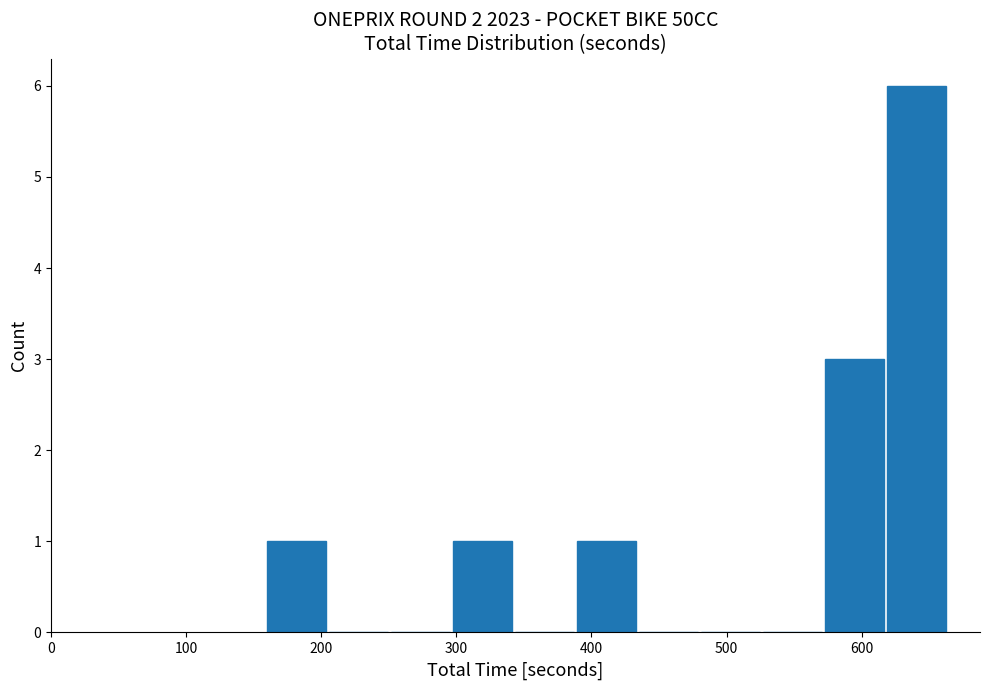

Reading left to right, list every bar in this chart as the range it spans on the x-axis followed by its height. Neither the bar edges nor the heights are printed on the chart, so give them approximately, as read against the axes.

160 to 200: 1
200 to 250: 0
250 to 300: 0
300 to 340: 1
340 to 390: 0
390 to 430: 1
430 to 480: 0
480 to 530: 0
530 to 570: 0
570 to 620: 3
620 to 660: 6